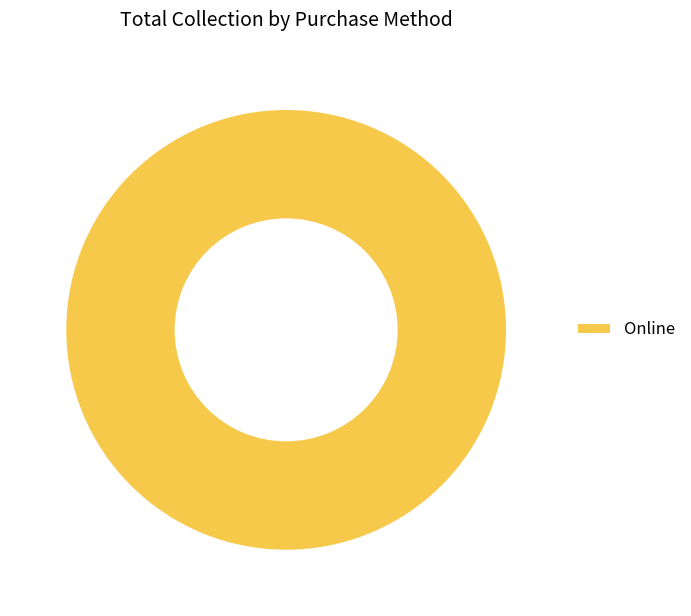

The Online slice represents 100% of the pie. True or false?

True